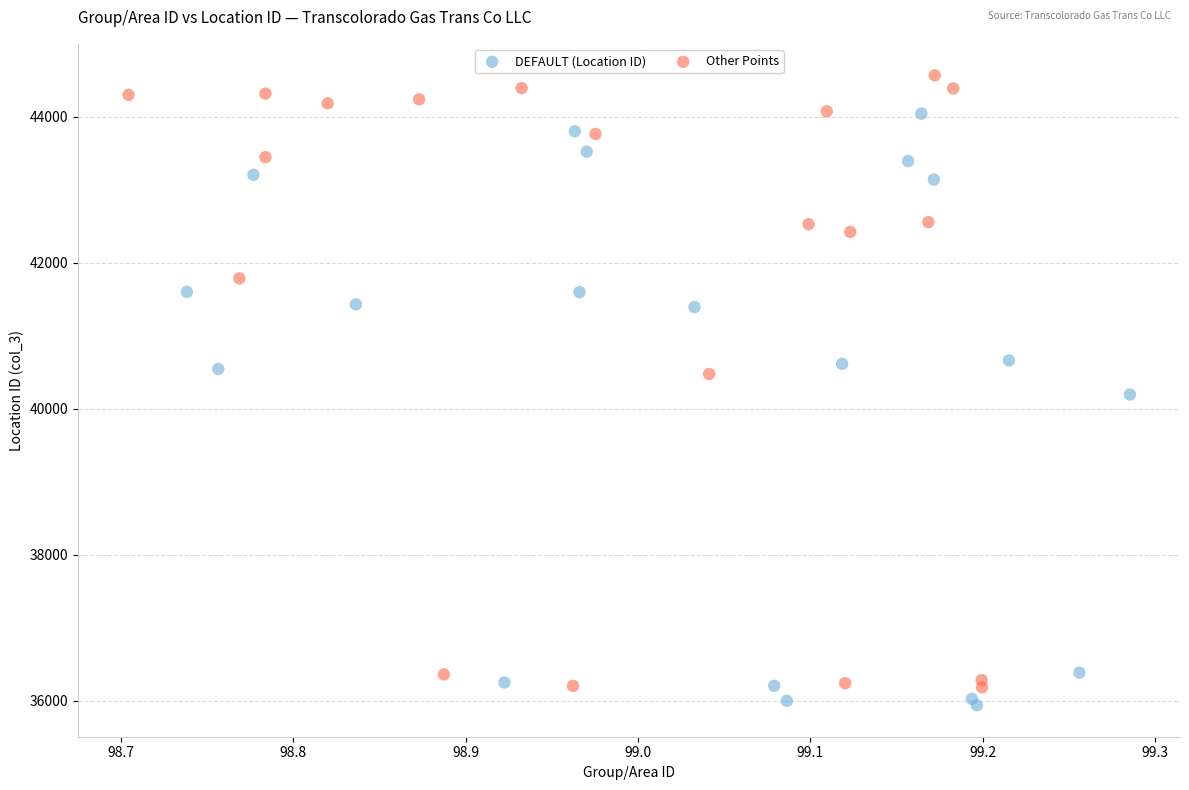

Which series reaches the maximum Y coordinate?

Other Points